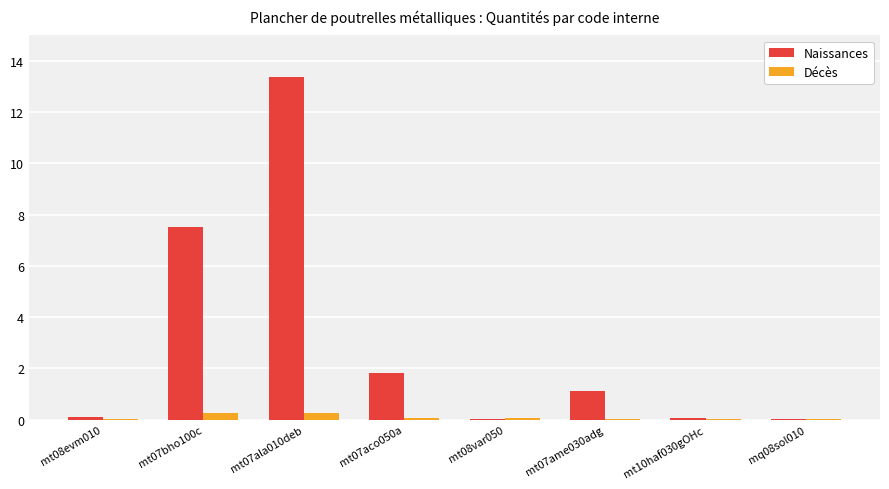

What is the sum of all Naissances values?

24.0